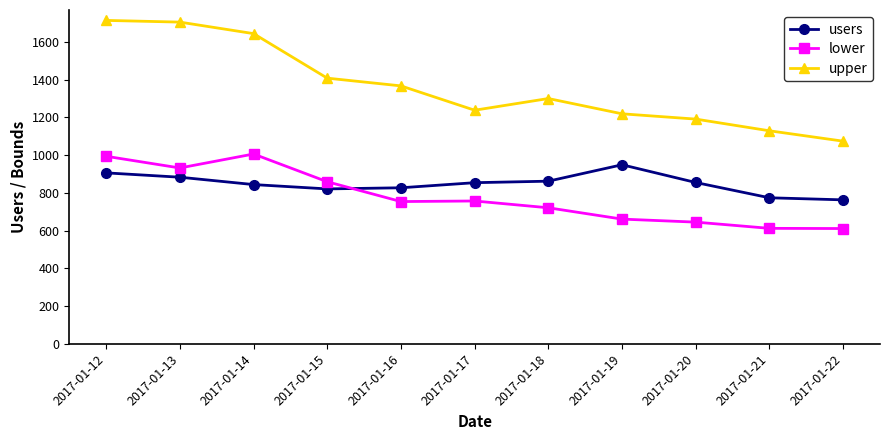

Is the value of lower at 2017-01-13 greater than the value of upper at 2017-01-19?

No